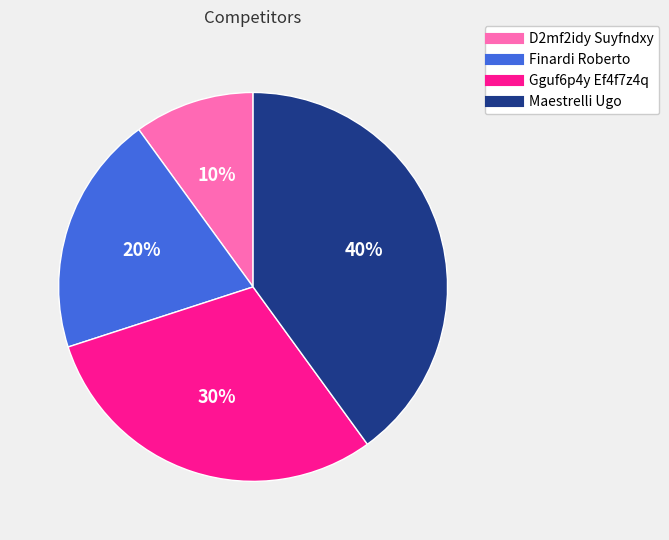

Is Gguf6p4y Ef4f7z4q the majority of the pie?

No